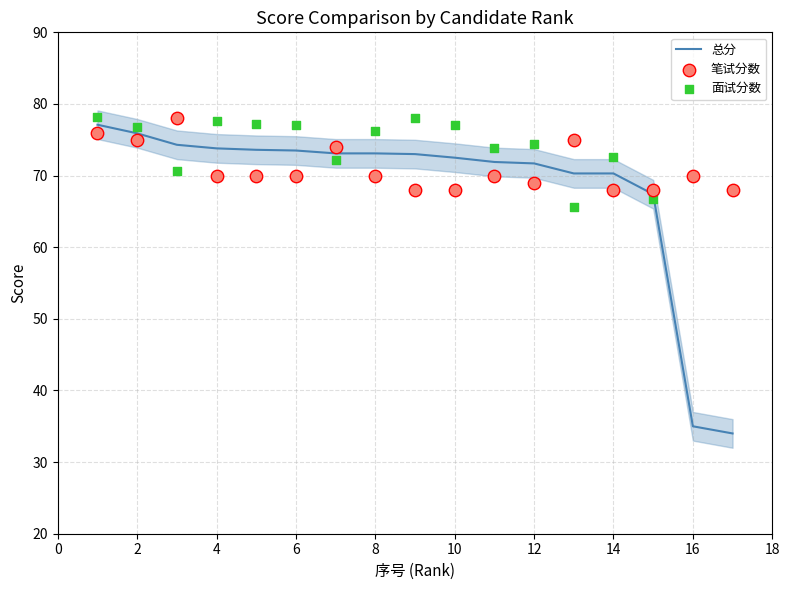

The 总分 series shows 71.7 at 12. True or false?

True